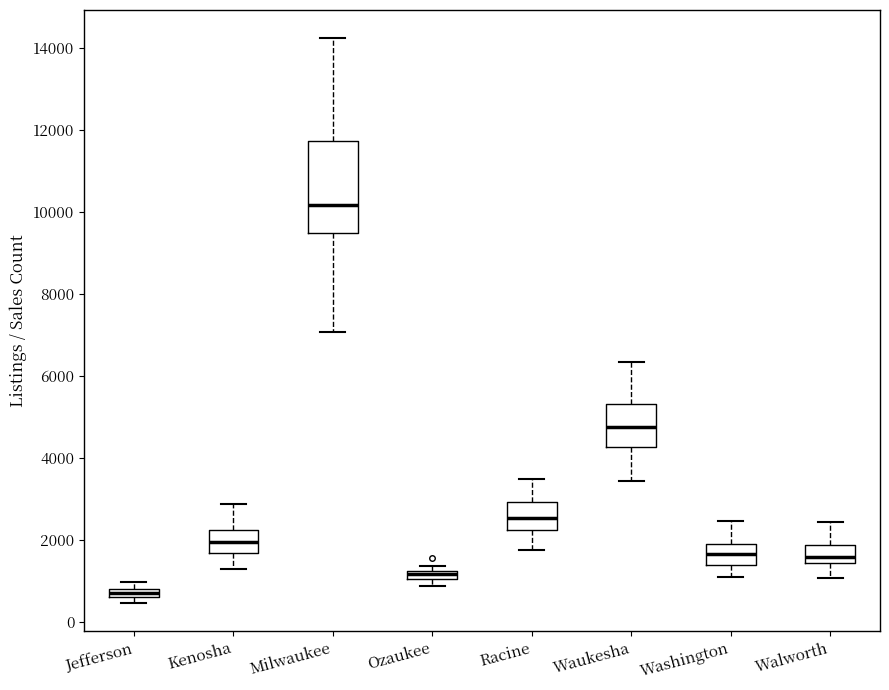

Comparing the boxes themselves (not the whiskers), which one is the tallest?

Milwaukee